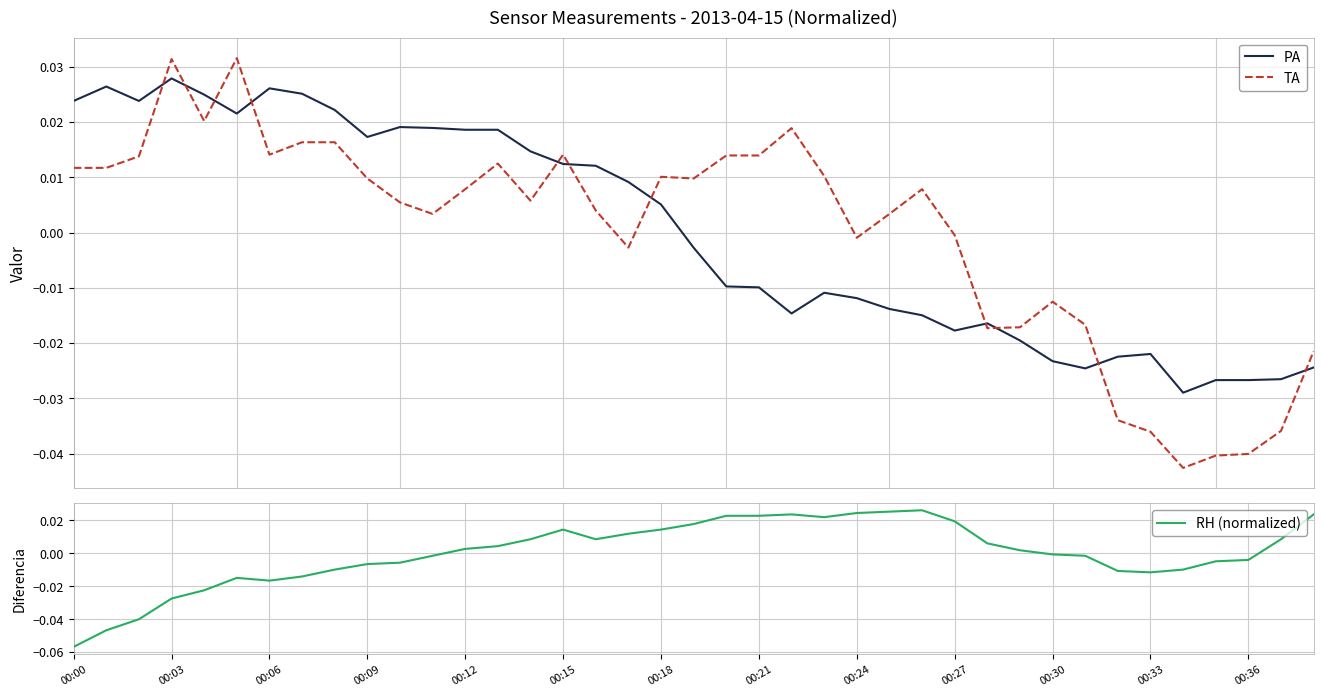

True or false: PA has a value of 0.0 at 14.

True